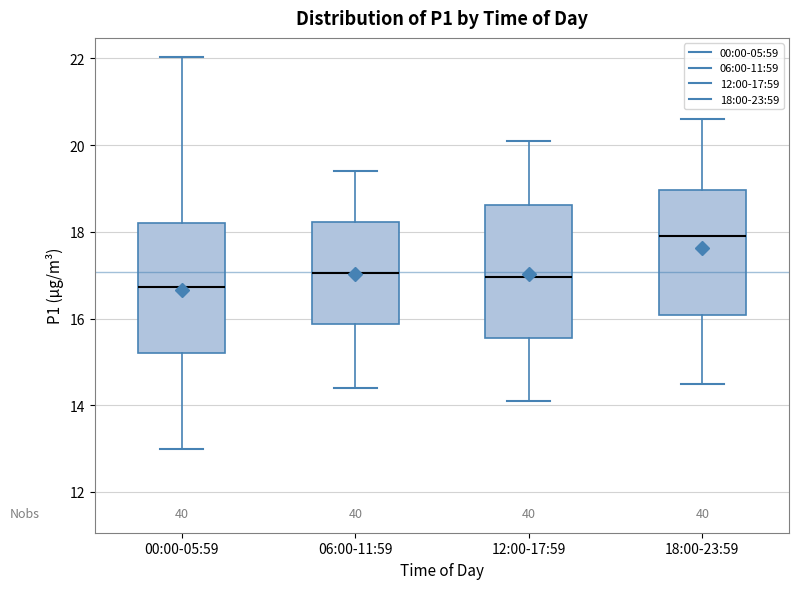

Reading left to right, read every box against the y-axis: the position of its median line, the range the box covers, and the ends of its whiskers. The values are not printed on the chart, so give them approximately, as read against the axis.

00:00-05:59: median 16.8, box 15.2 to 18.2, whiskers 13.0 to 22.0
06:00-11:59: median 17.0, box 15.8 to 18.2, whiskers 14.4 to 19.4
12:00-17:59: median 17.0, box 15.6 to 18.6, whiskers 14.2 to 20.2
18:00-23:59: median 18.0, box 16.0 to 19.0, whiskers 14.6 to 20.6